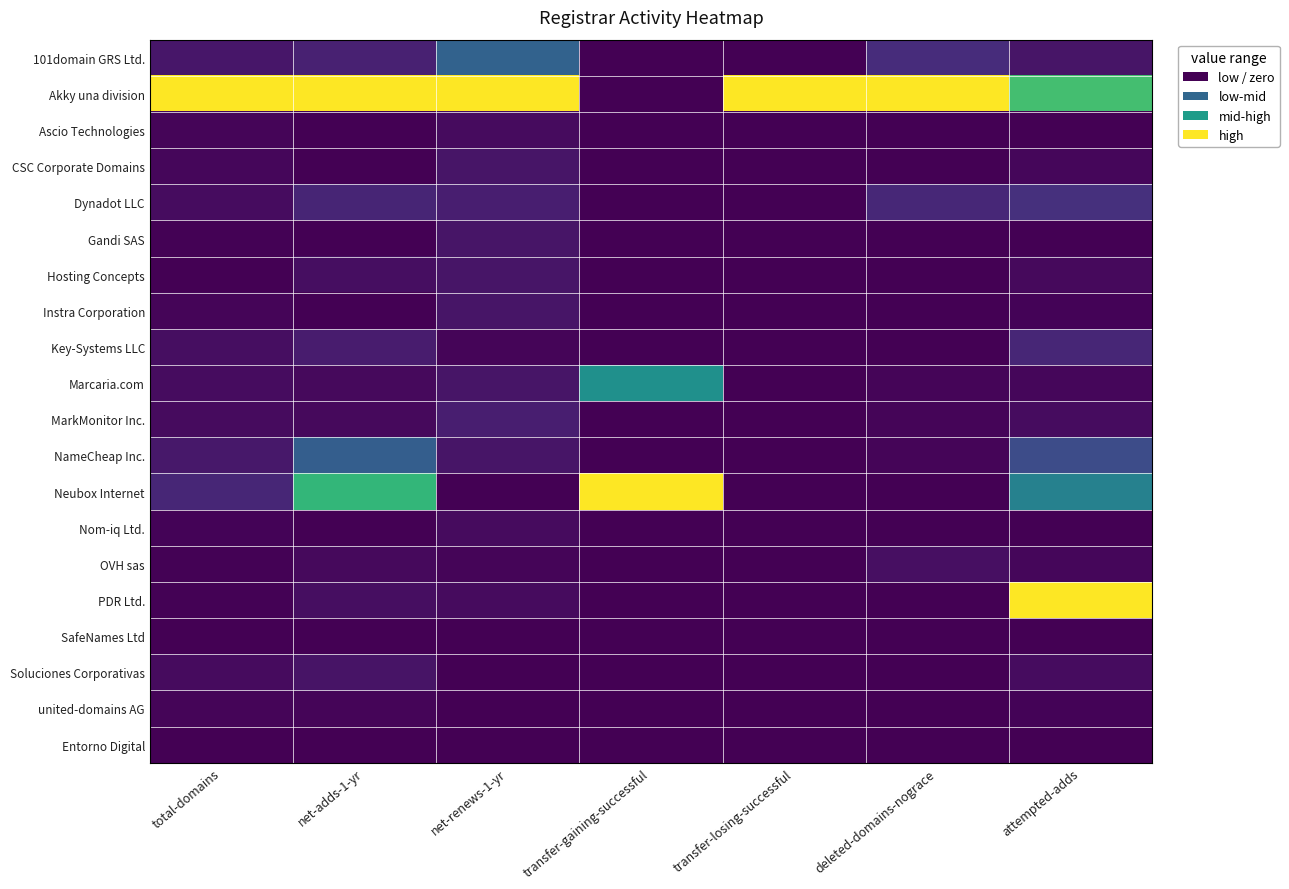

At which category is the sum across all series the highest?

attempted-adds